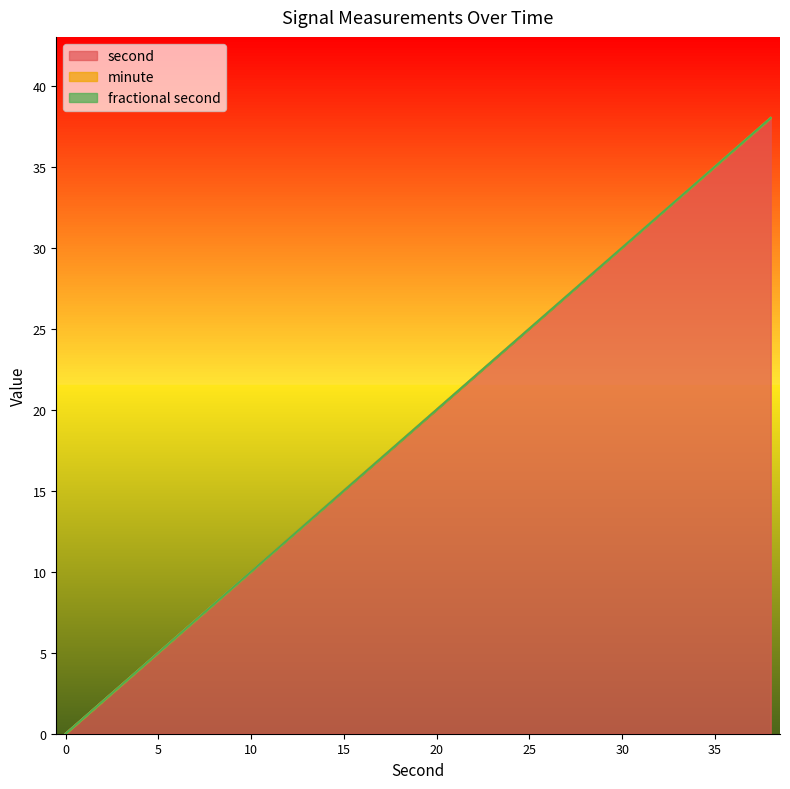

Reading right to left, transcribe all the data shown in this chart.

second: 38	36	34	32	30	28	26	24	22	20	18	16	14	12	10	8	6	4	2	0
minute: 0	0	0	0	0	0	0	0	0	0	0	0	0	0	0	0	0	0	0	0
fractional second: 0	0	0	0	0	0	0	0	0	0	0	0	0	0	0	0	0	0	0	0